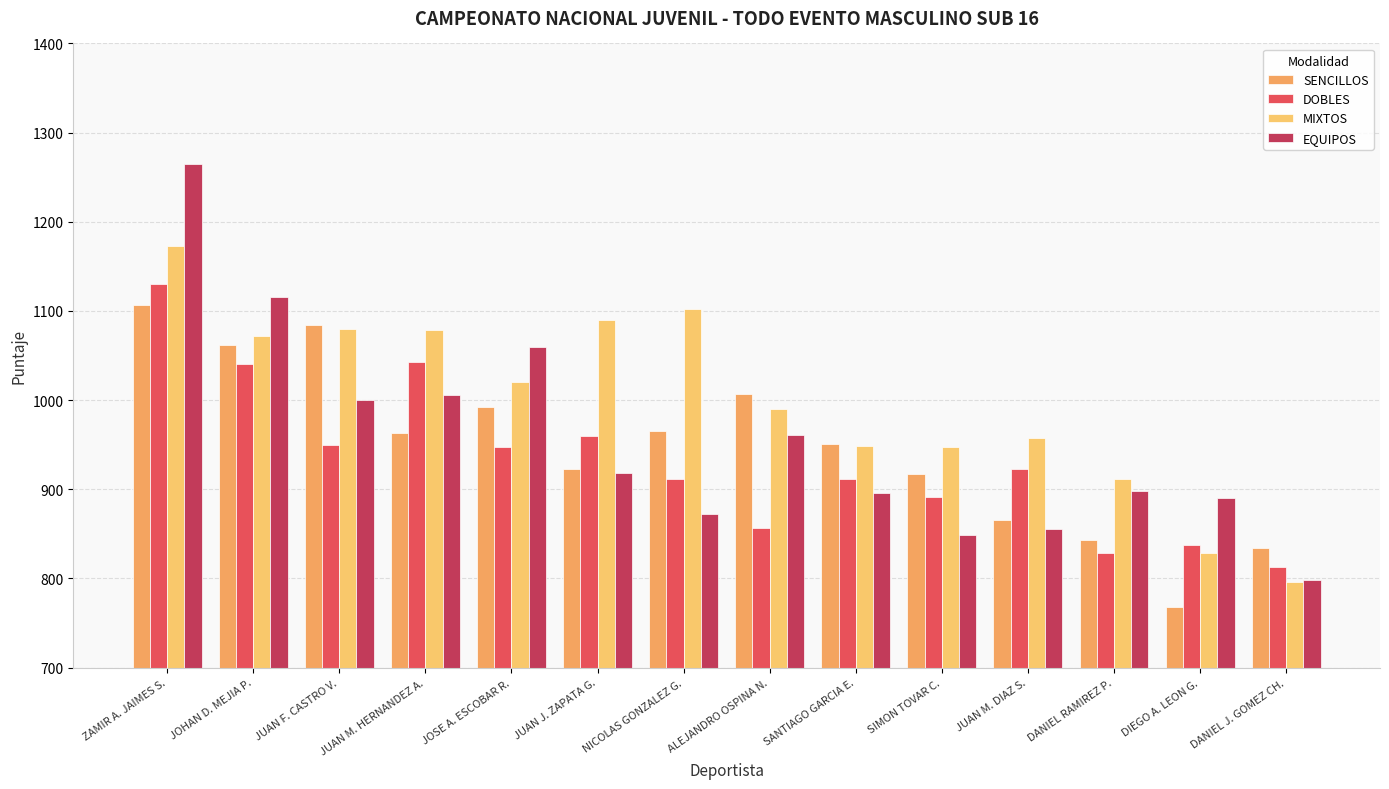

Count the number of data series in this chart.

4